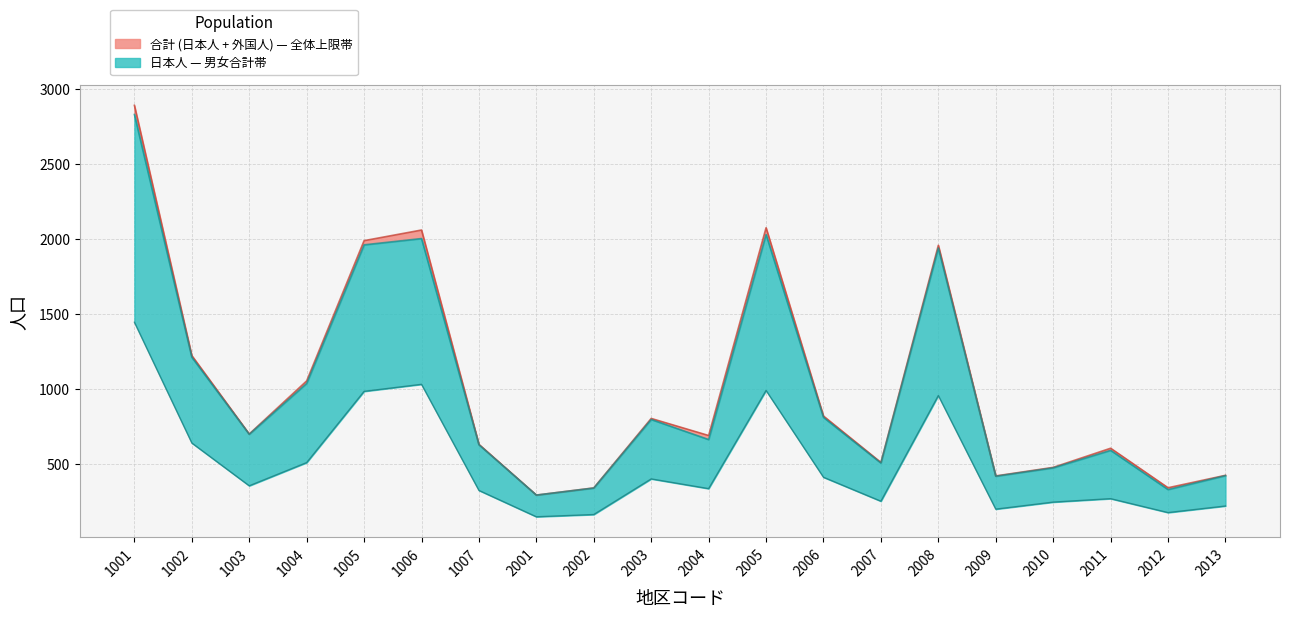

True or false: 合計 has more than 2 points higher than both neighbors.

True